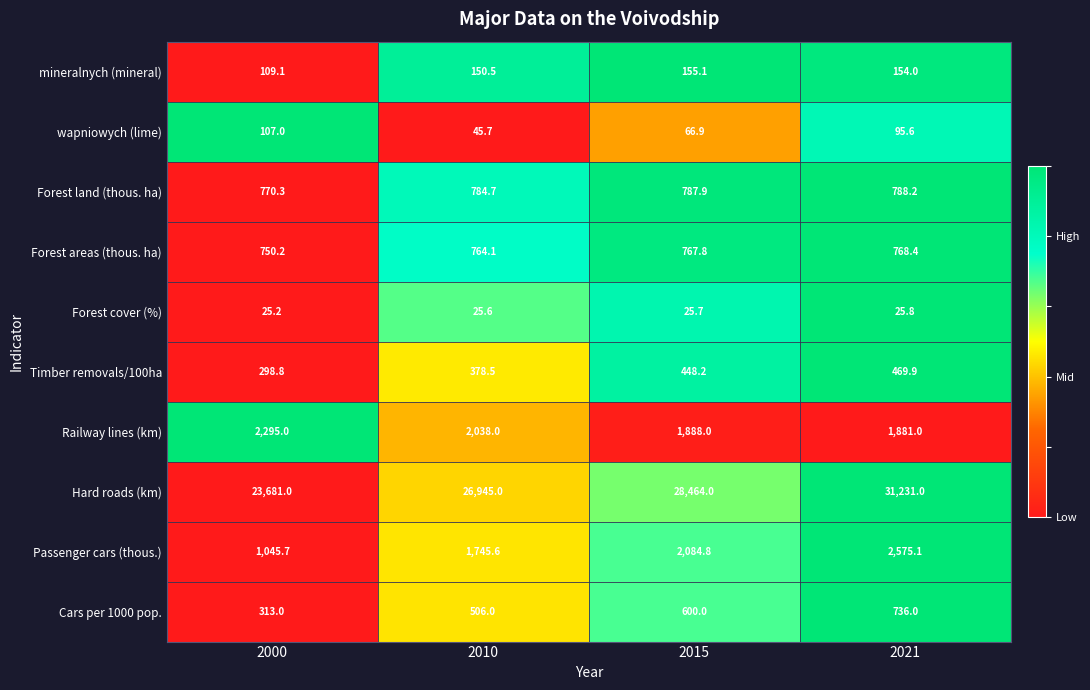

What is the difference between the maximum and minimum values in the Passenger cars (thous.) series?

1529.4